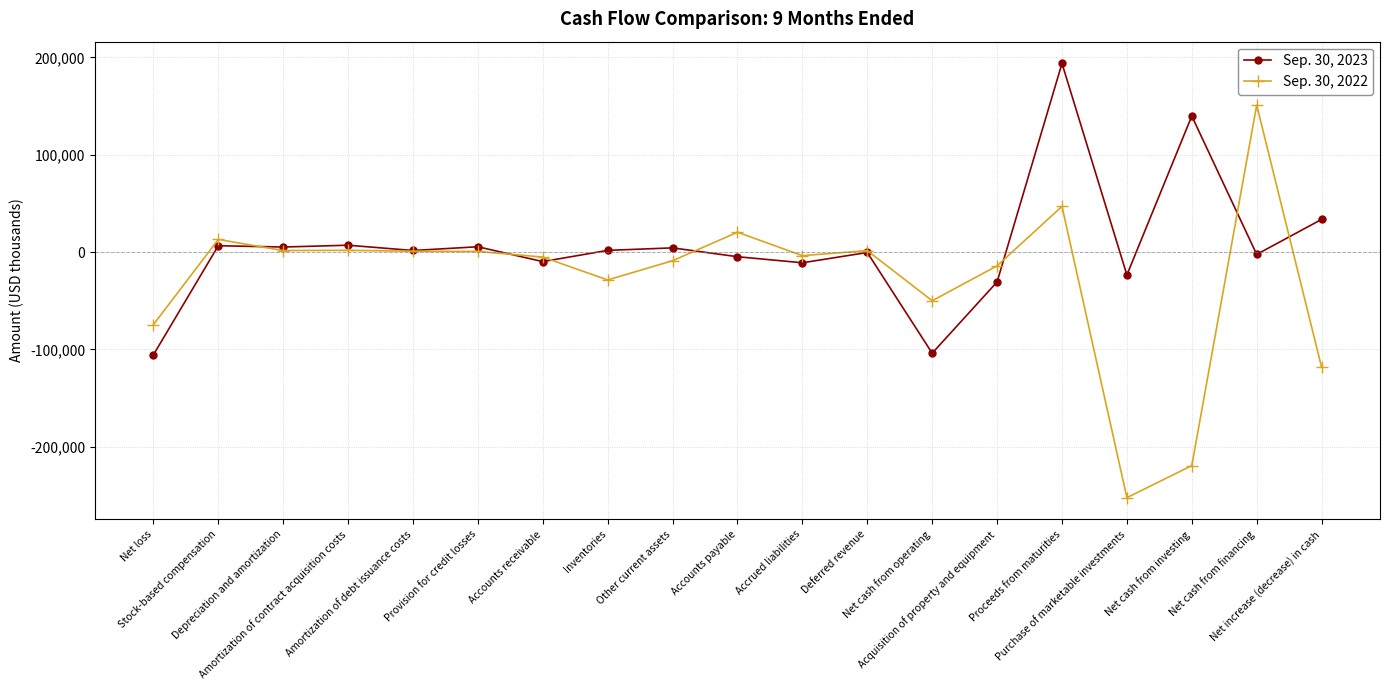

What are all the series names shown in the legend?

Sep. 30, 2023, Sep. 30, 2022